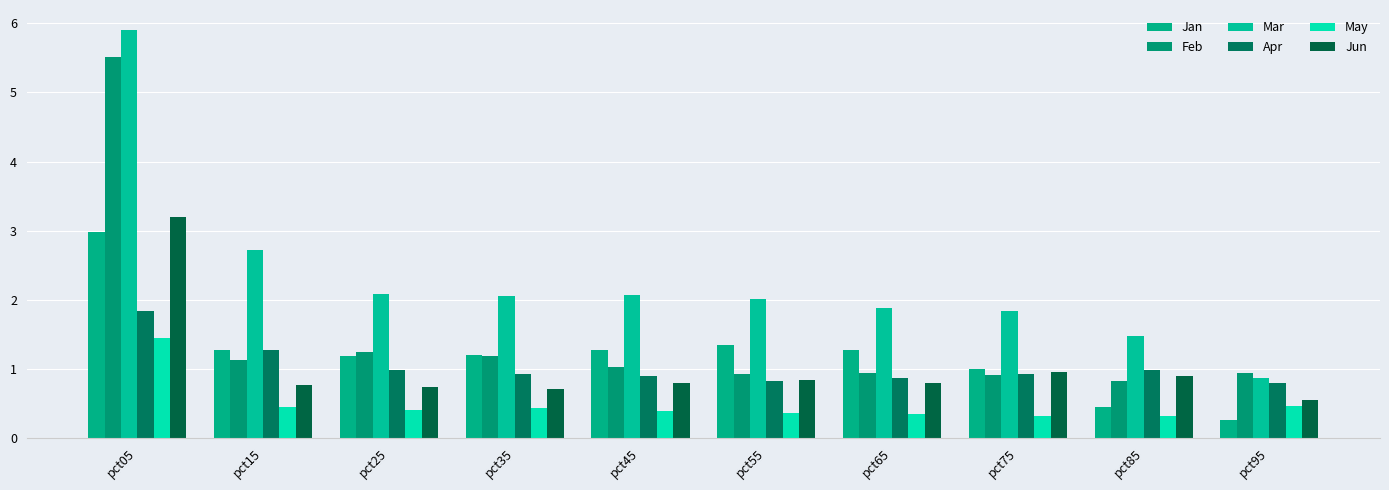

Count the number of categories in the chart.

10